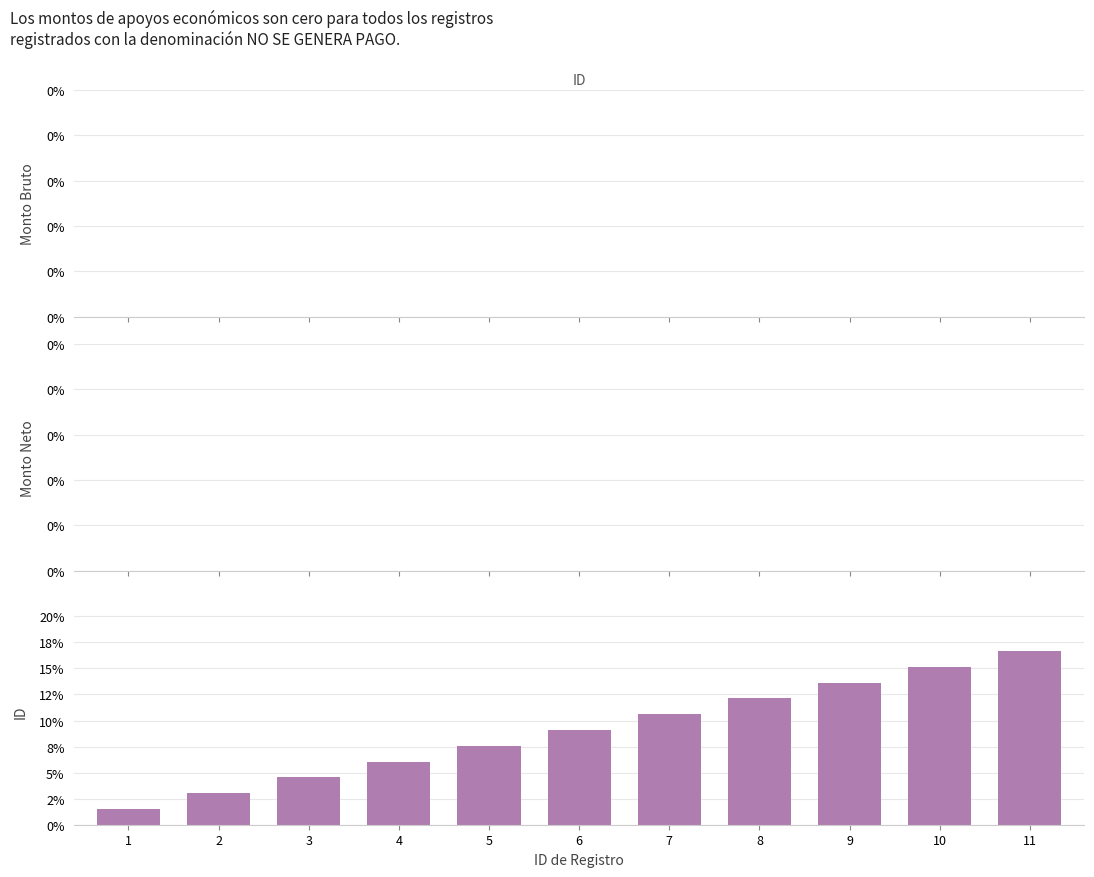

Are the bars horizontal?

No